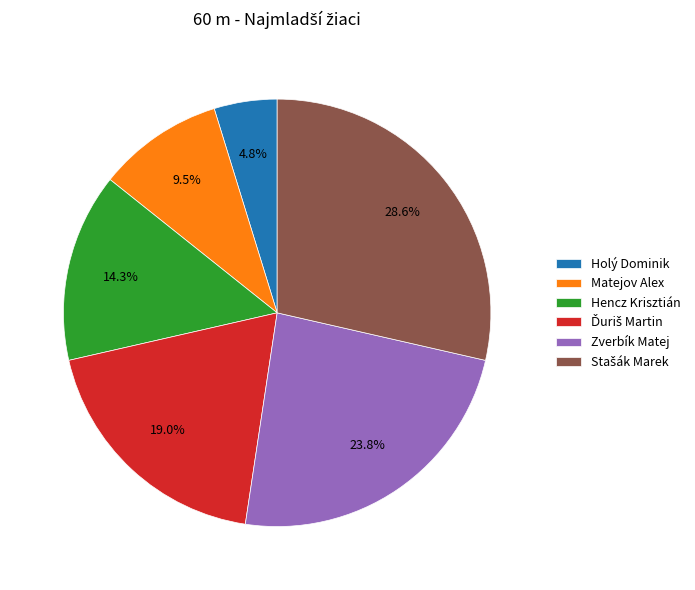

What is the smallest slice in the pie chart?

Holý Dominik